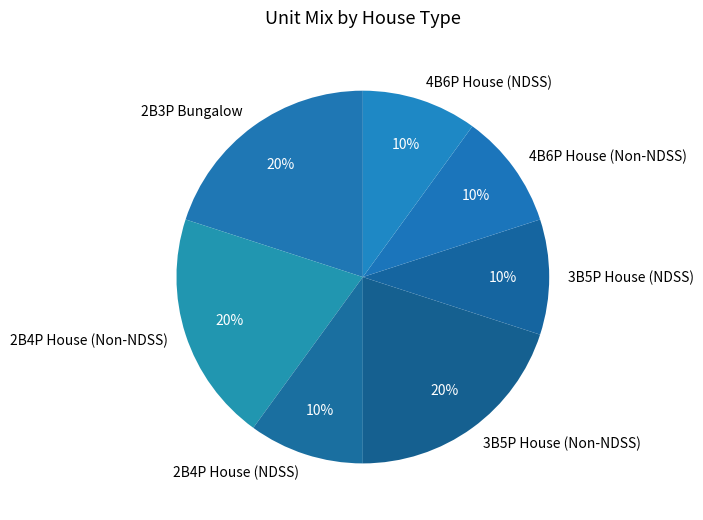

True or false: 3B5P House (NDSS) accounts for 10% of the total.

True